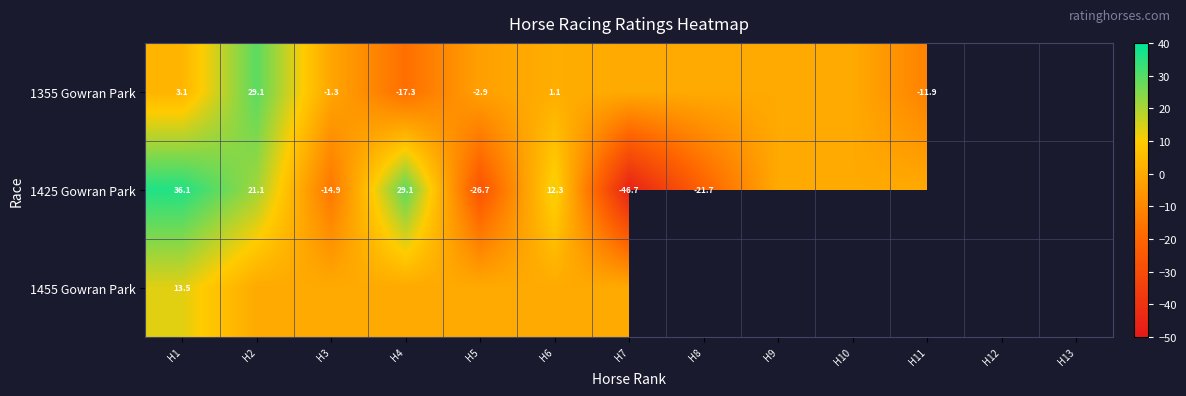

Where does the 1355 Gowran Park series first go above 0?

H1